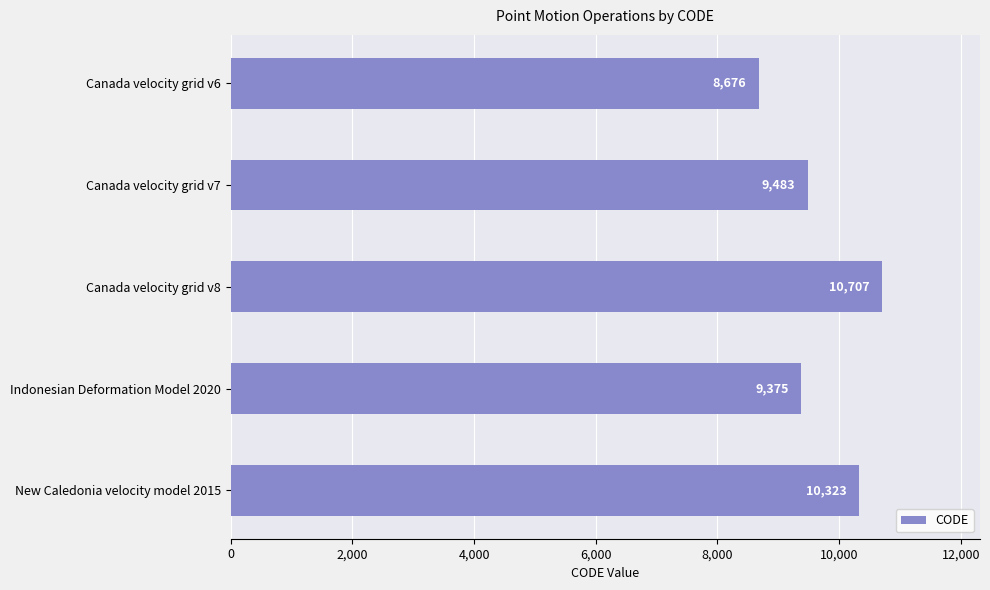

What is the minimum value shown in the chart?

8676